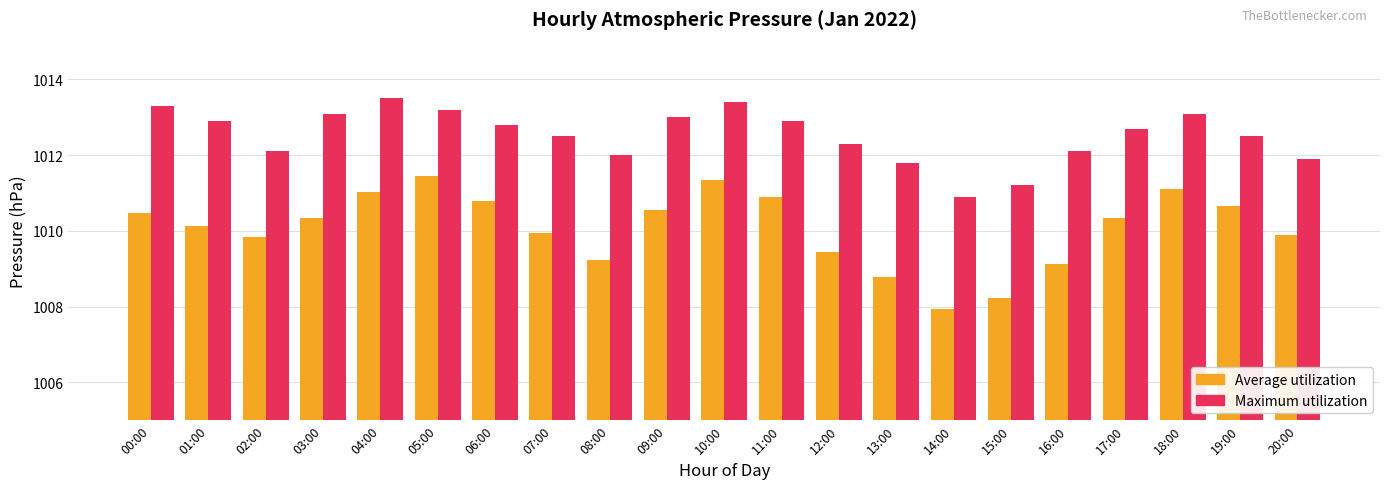

Is it true that Average utilization equals 1010.7 at 19:00?

True